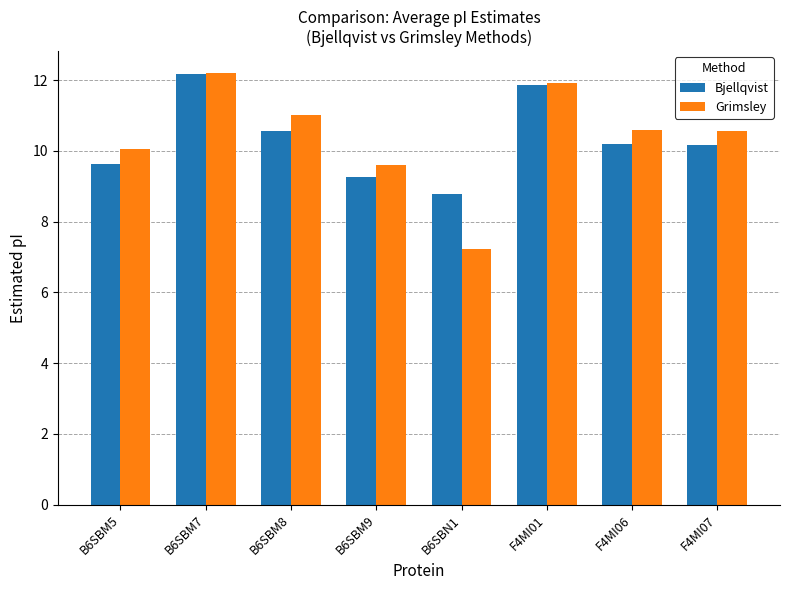

How many groups of bars are there?

8